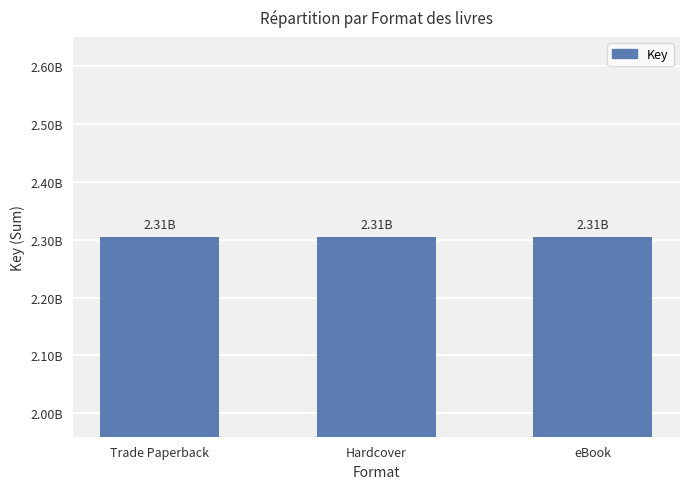

Which category has the highest value across all series?

Trade Paperback